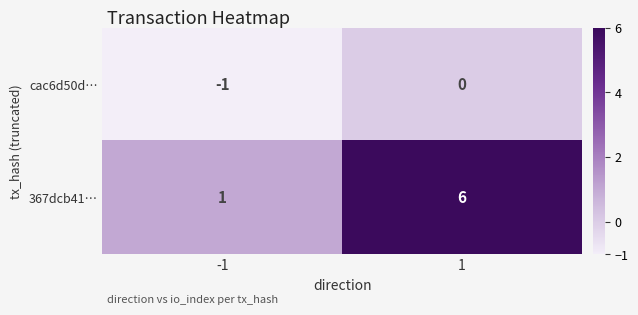

Is the value of 367dcb41… at 1 greater than the value of cac6d50d… at 1?

Yes